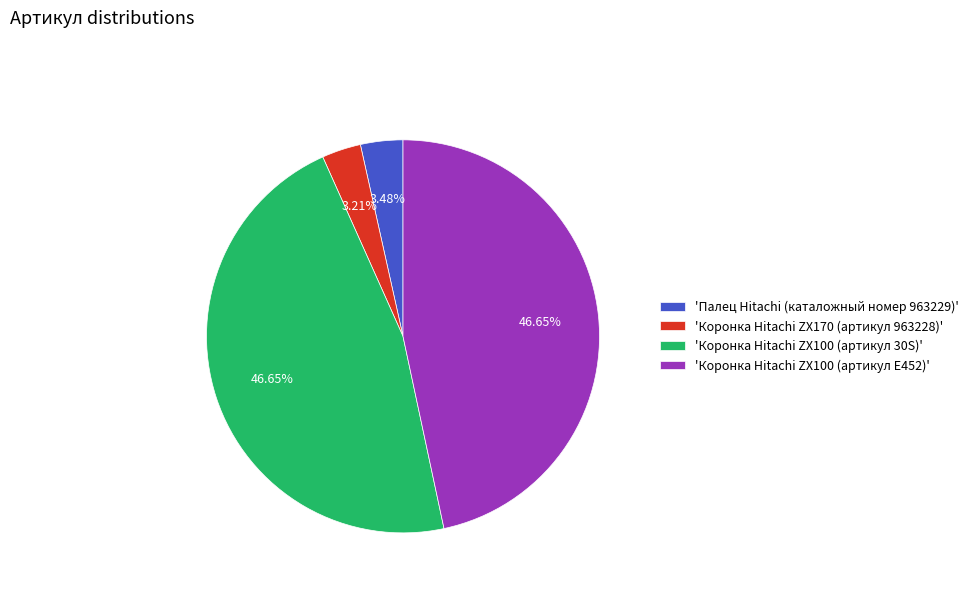

Is the sum of 'Коронка Hitachi ZX100 (артикул E452)' and 'Палец Hitachi (каталожный номер 963229)' greater than half?

Yes